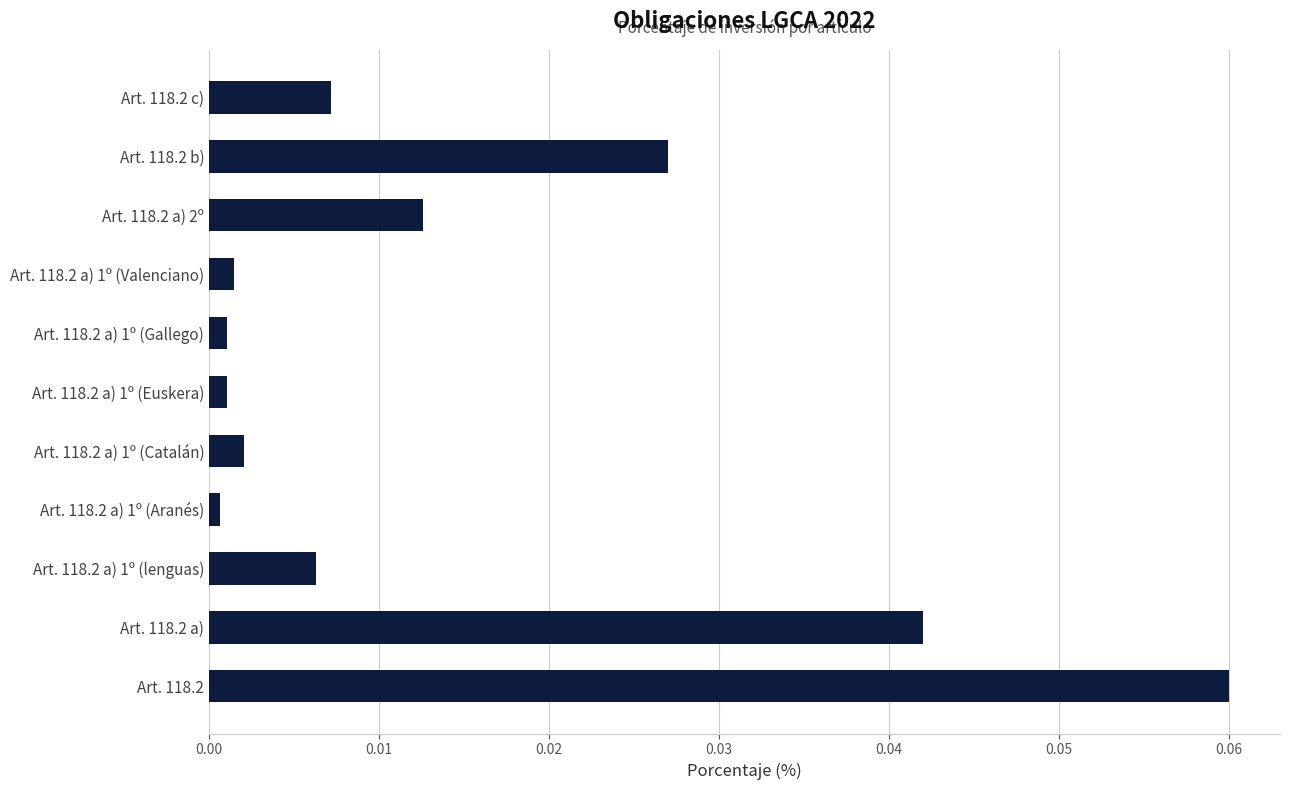

The value at Art. 118.2 a) 2º is 0.0. True or false?

True